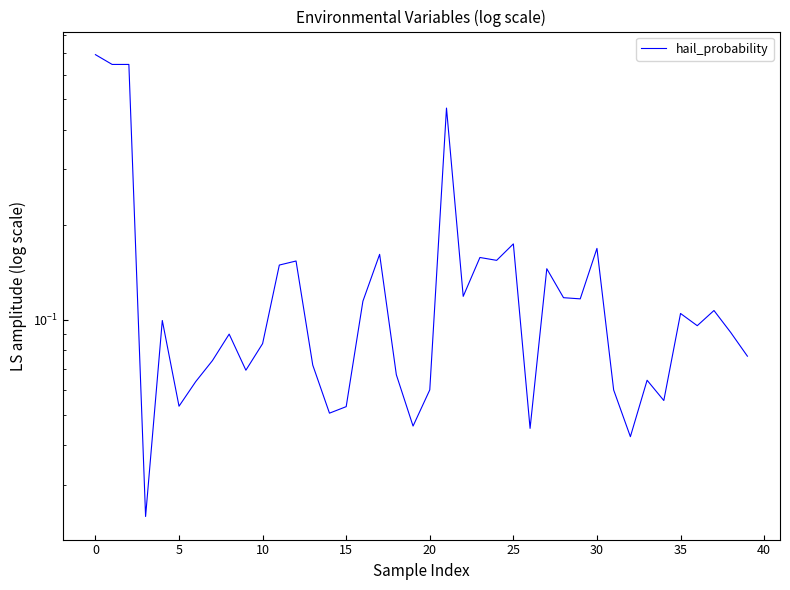

What is the change in value from −5 to 22?

-0.6